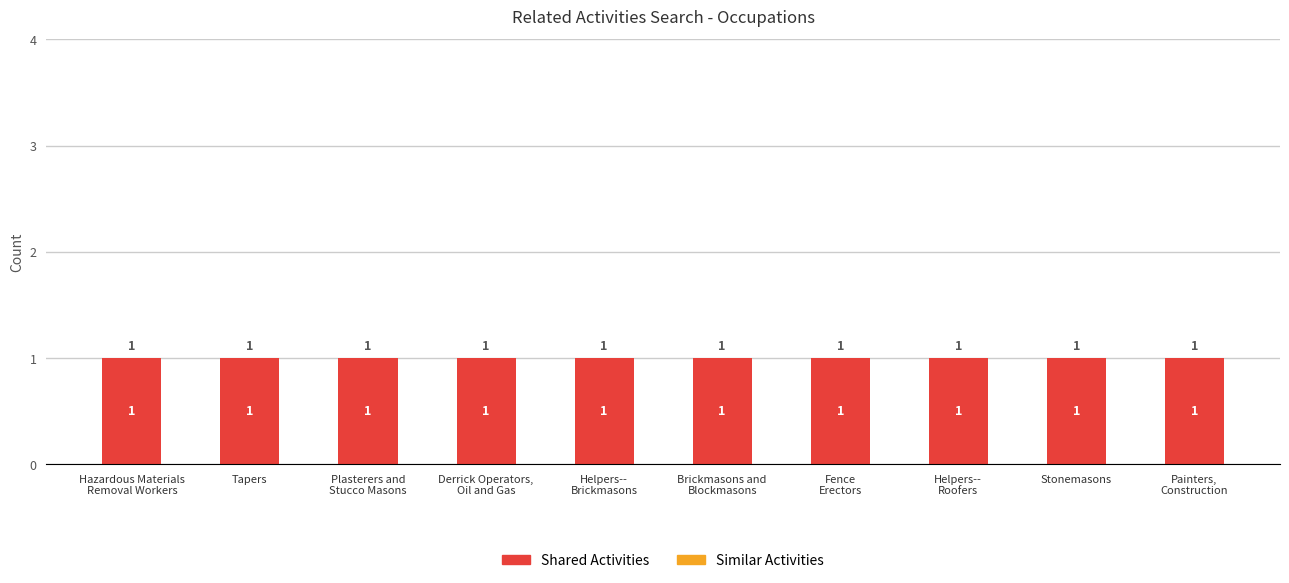

Reading left to right, list all the values displayed in this chart.

Shared Activities: Hazardous Materials
Removal Workers=1	Tapers=1	Plasterers and
Stucco Masons=1	Derrick Operators,
Oil and Gas=1	Helpers--
Brickmasons=1	Brickmasons and
Blockmasons=1	Fence
Erectors=1	Helpers--
Roofers=1	Stonemasons=1	Painters,
Construction=1
Similar Activities: Hazardous Materials
Removal Workers=0	Tapers=0	Plasterers and
Stucco Masons=0	Derrick Operators,
Oil and Gas=0	Helpers--
Brickmasons=0	Brickmasons and
Blockmasons=0	Fence
Erectors=0	Helpers--
Roofers=0	Stonemasons=0	Painters,
Construction=0